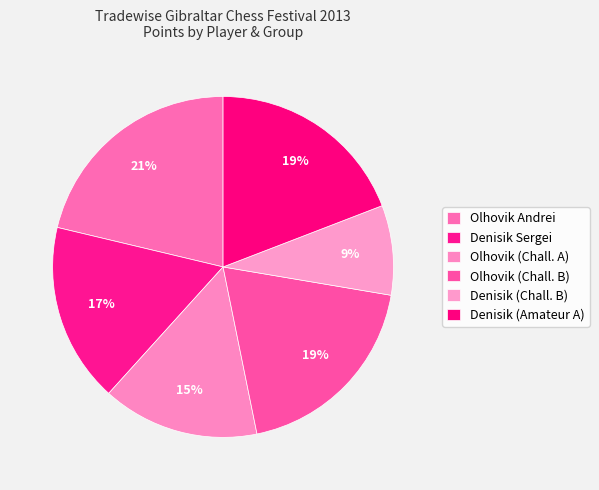

To the nearest percent, what is the average slice percentage?

17%